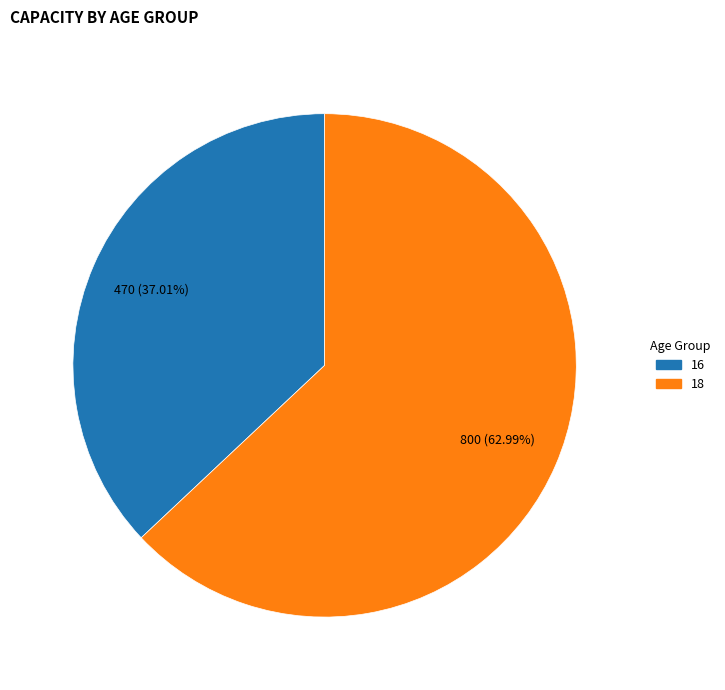

What percentage is the 16 slice, to the nearest percent?

37%